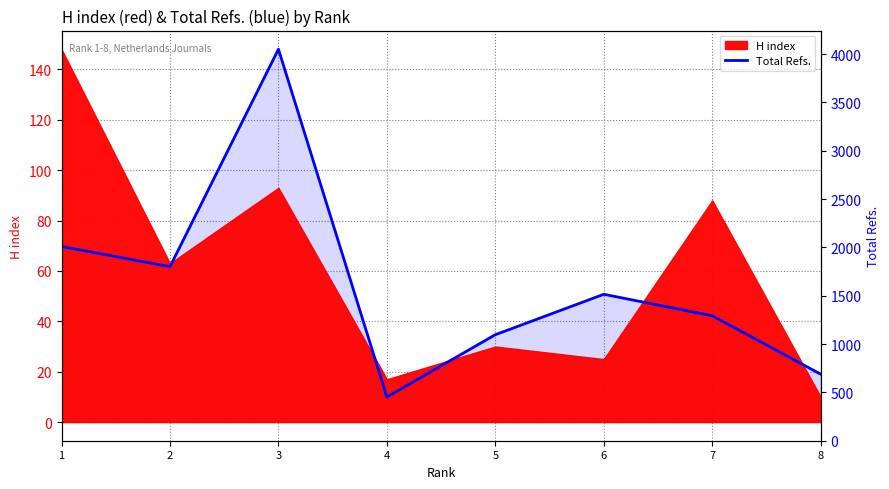

The value at 5 is 14.4. True or false?

False